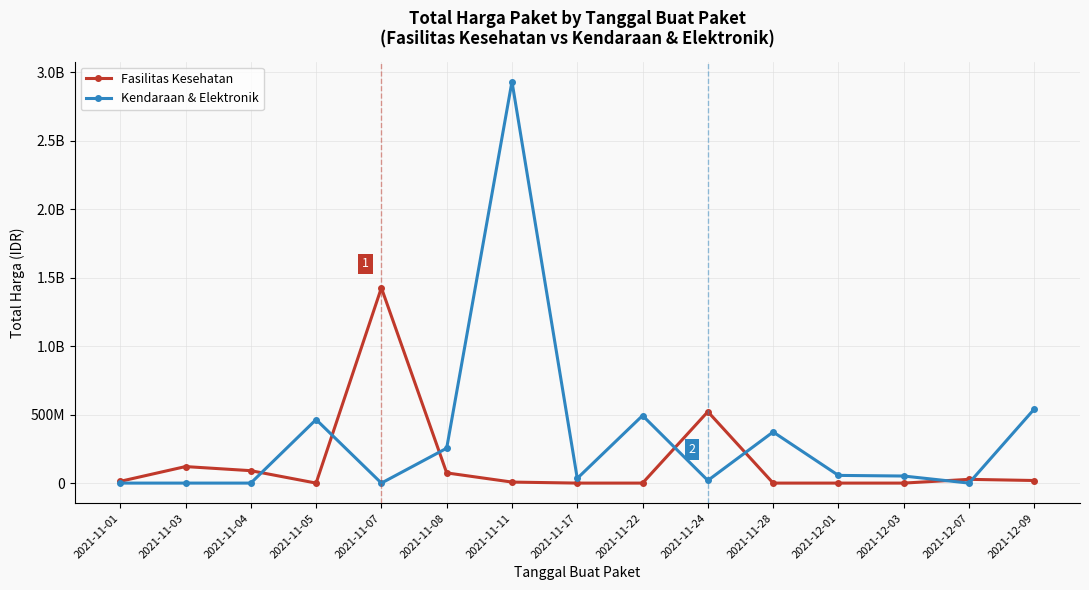

Between 2021-11-04 and 2021-11-11, which series saw the biggest shift?

Kendaraan & Elektronik